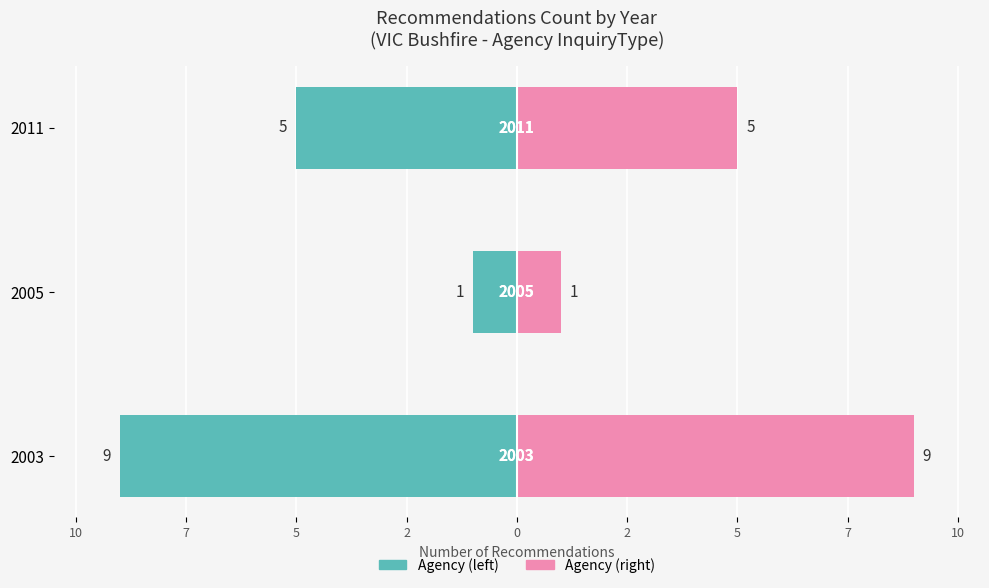

What is the difference between the maximum and minimum values in the Bushfire series?

8